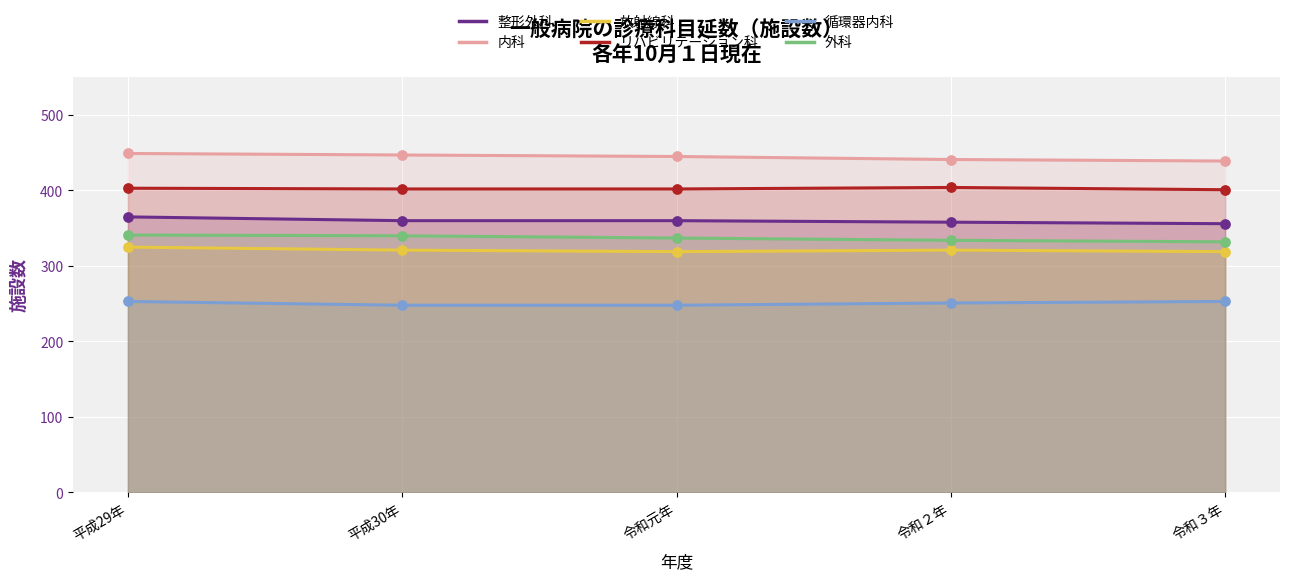

What are all the series names shown in the legend?

整形外科, 内科, 放射線科, リハビリテーション科, 循環器内科, 外科